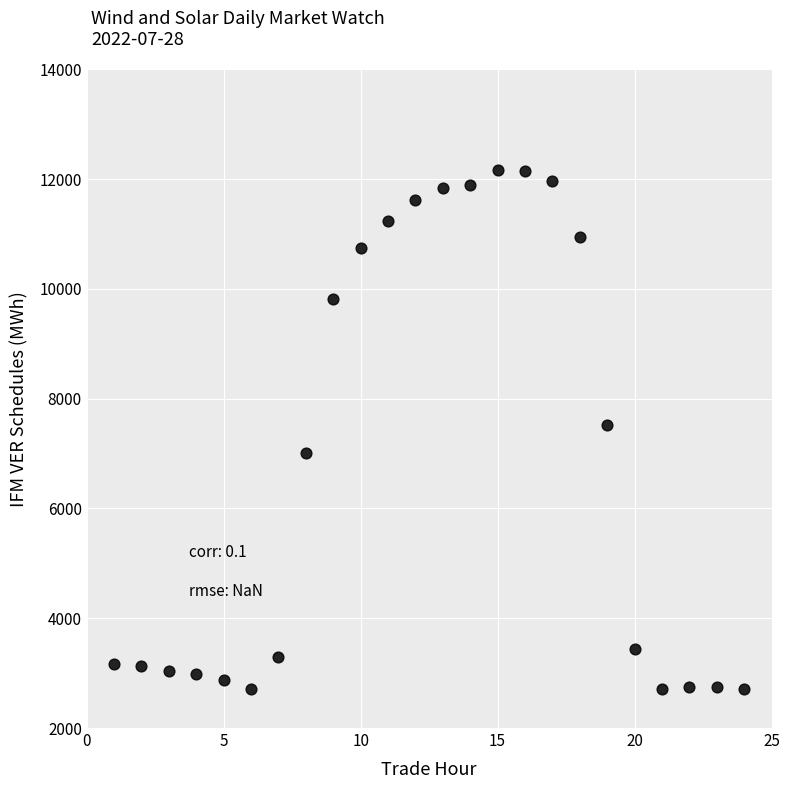

What is the range of Y values (max minus min)?

9460.0